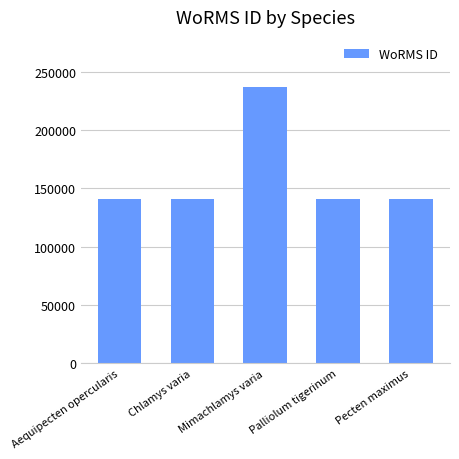

What is the label of the 1st bar from the right?

Pecten maximus